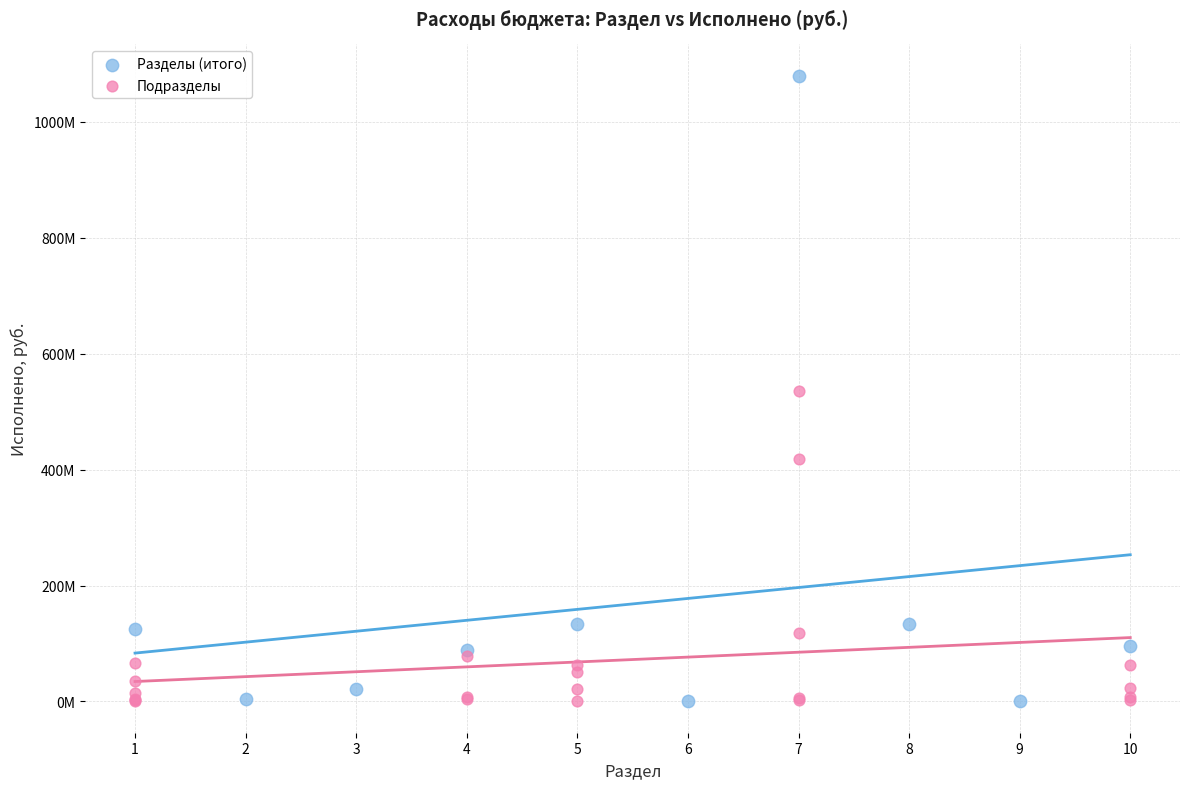

Which series has the widest spread of Y values?

Разделы (итого)